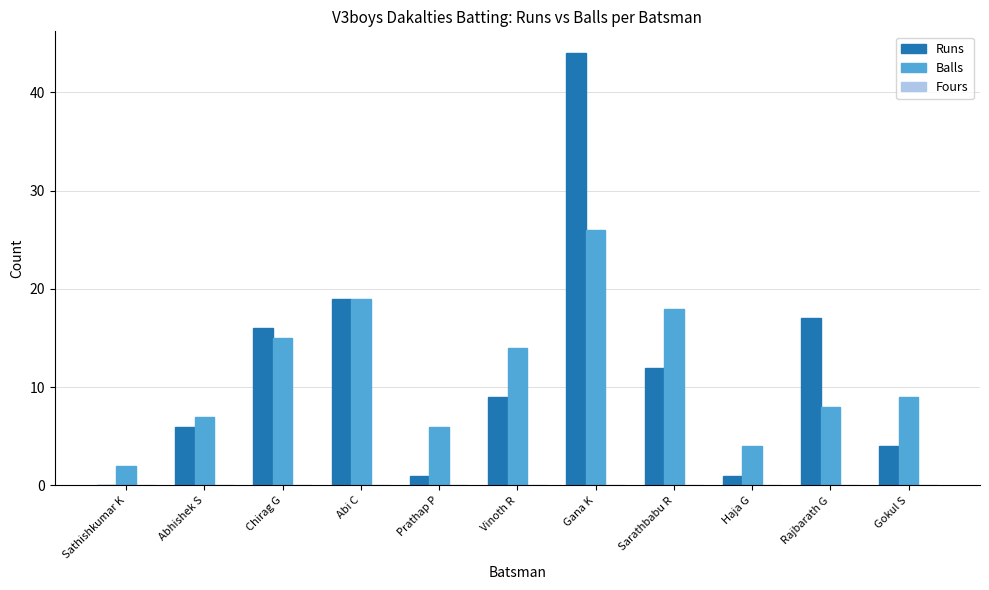

Which series changed the most between Gana K and Gokul S?

Runs